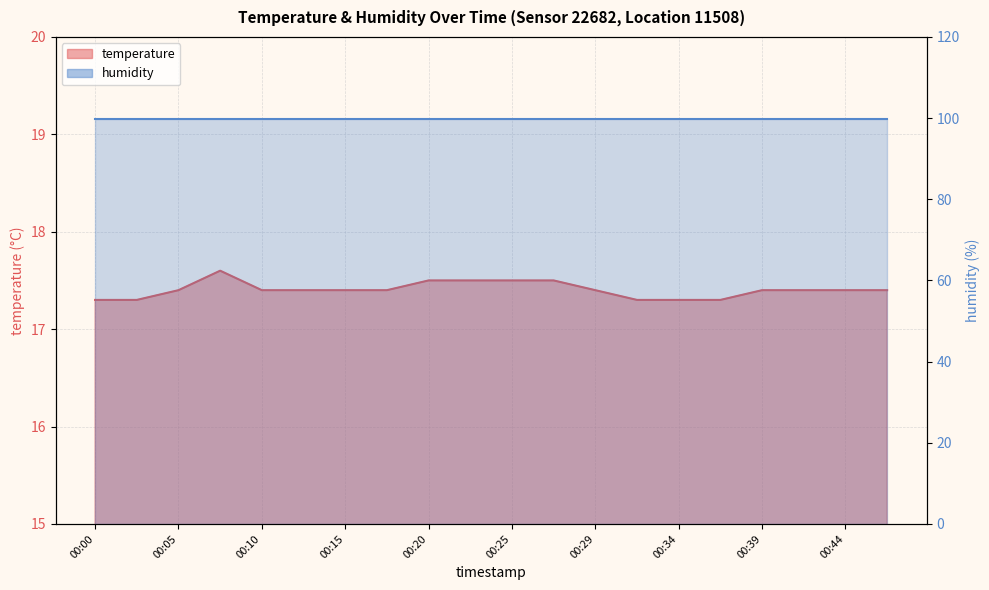

Rank the categories by value from lowest to highest.

00:00, 00:03, 00:32, 00:34, 00:37, 00:05, 00:10, 00:12, 00:15, 00:17, 00:29, 00:39, 00:42, 00:44, 00:46, 00:20, 00:22, 00:25, 00:27, 00:08